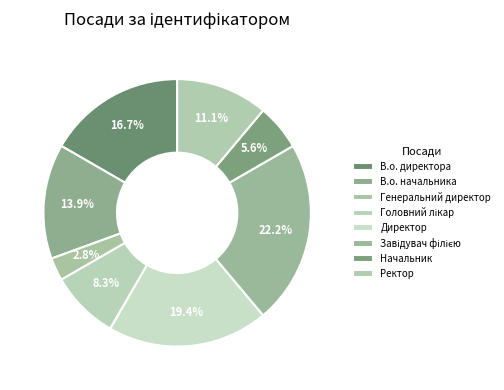

What is the change in value from Завідувач філією to Начальник?

-6